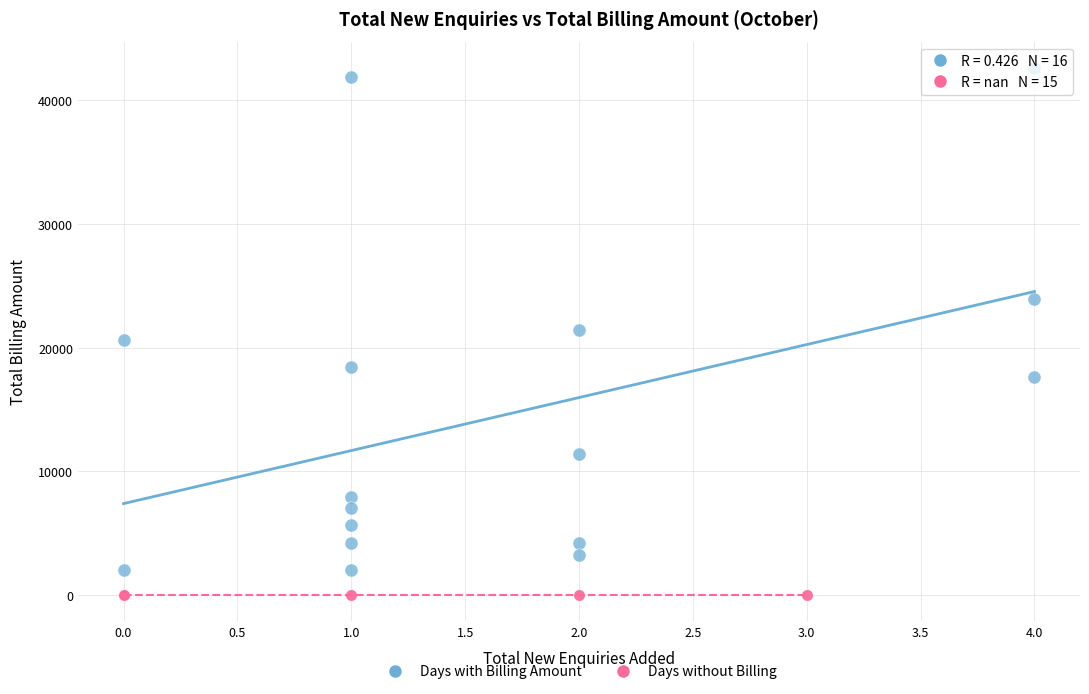

Which series reaches the minimum Y coordinate?

Days without Billing